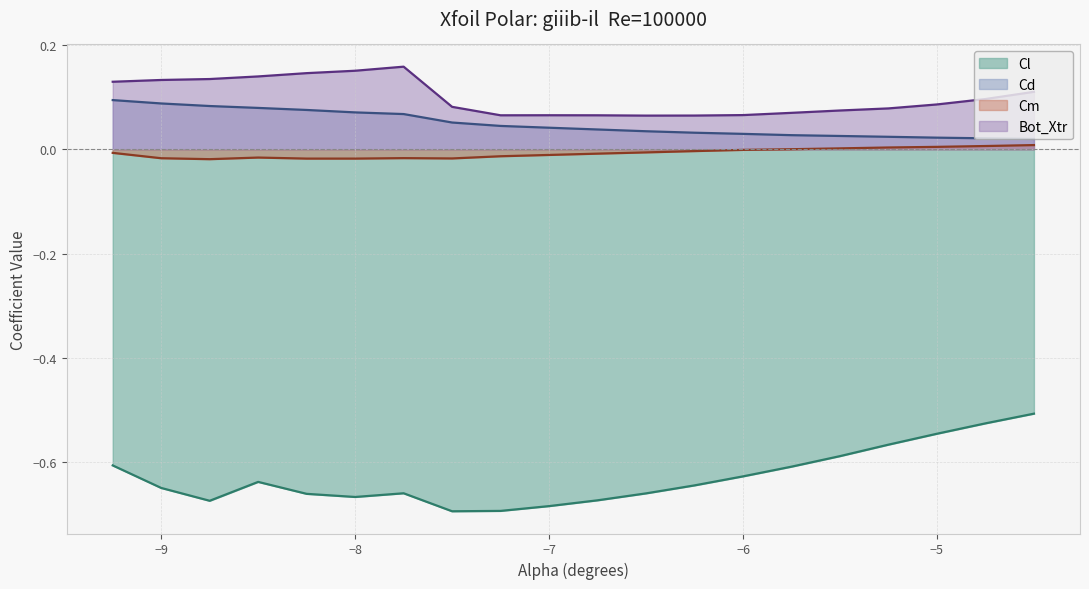

Which category has the lowest value across all series?

-7.5